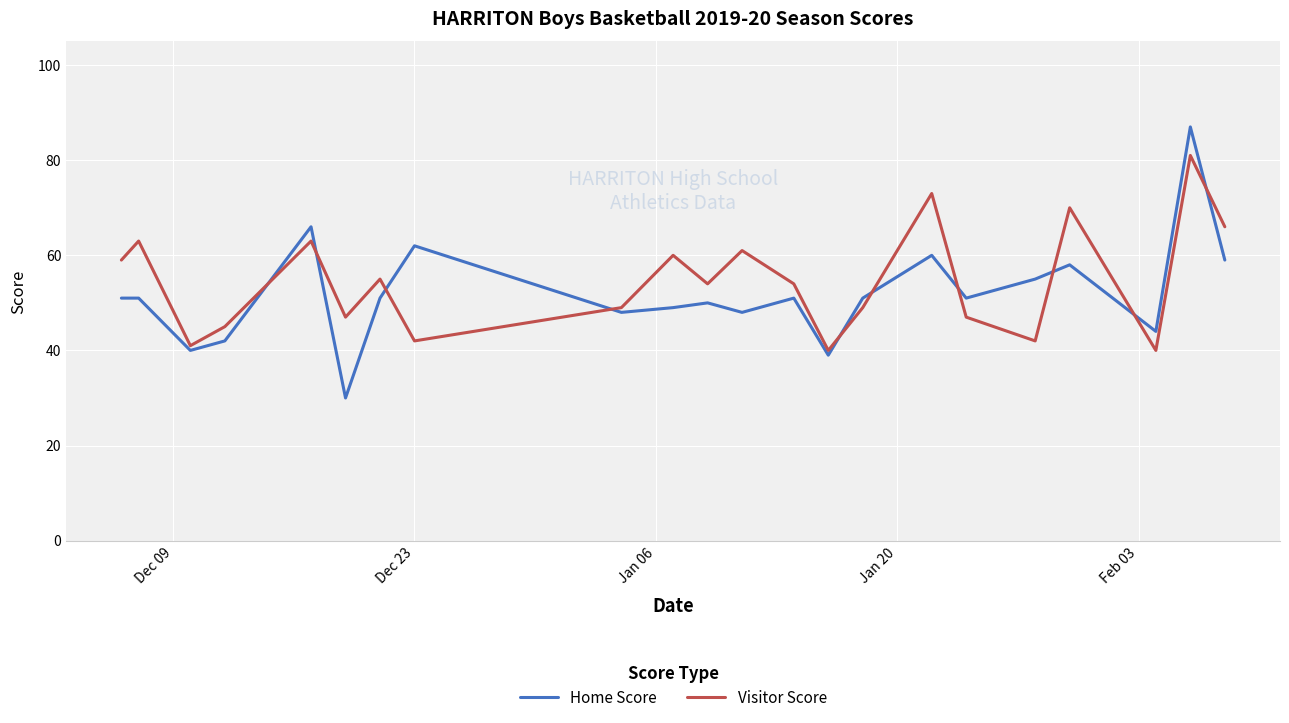

Which series has the largest range (max minus min)?

Home Score